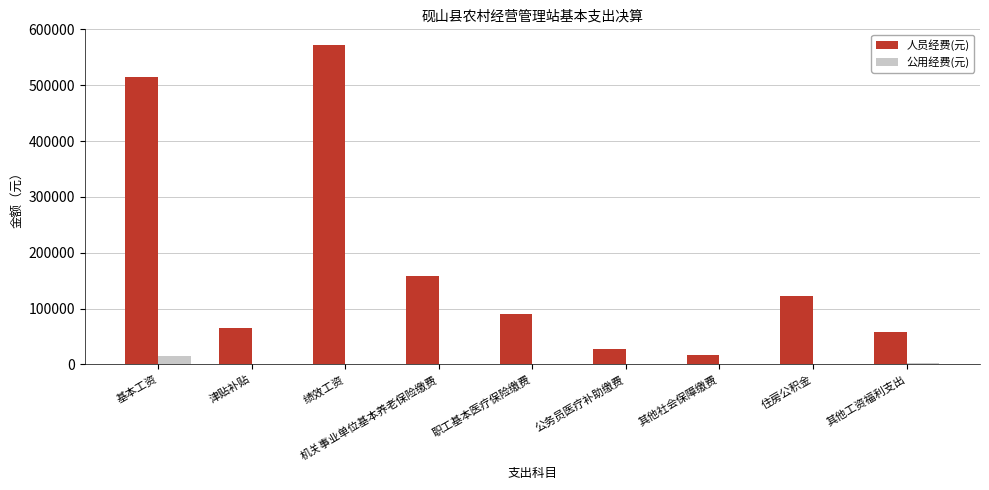

Between 基本工资 and 其他工资福利支出, which series saw the biggest shift?

人员经费(元)